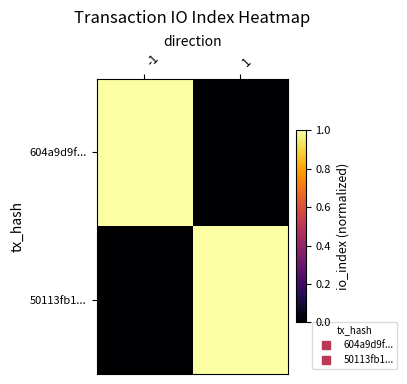

Which category has the lowest value across all series?

1